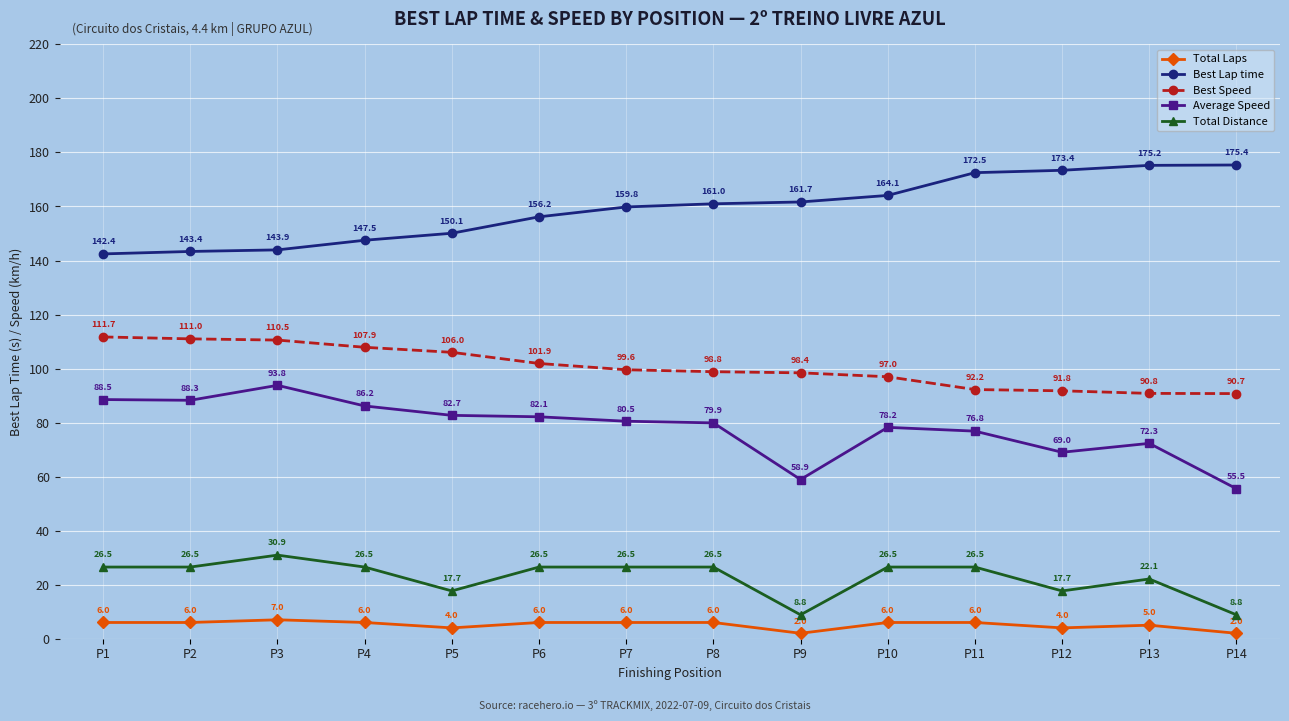

At how many categories does at least one series exceed 20?

14